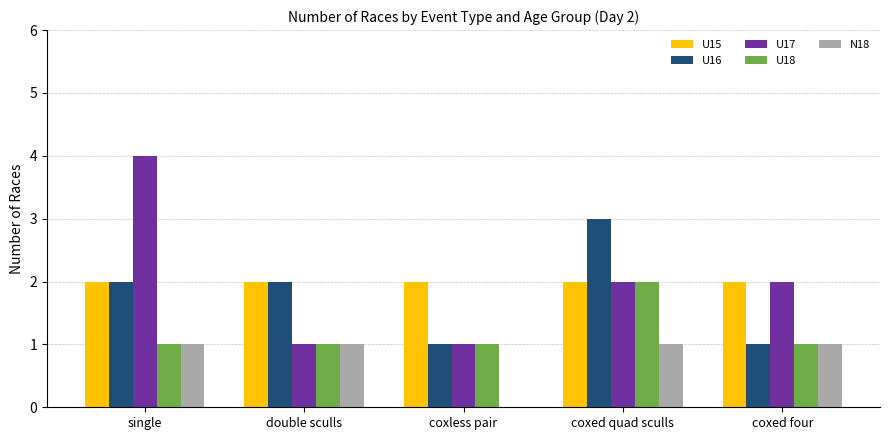

What is the sum of all U17 values?

10